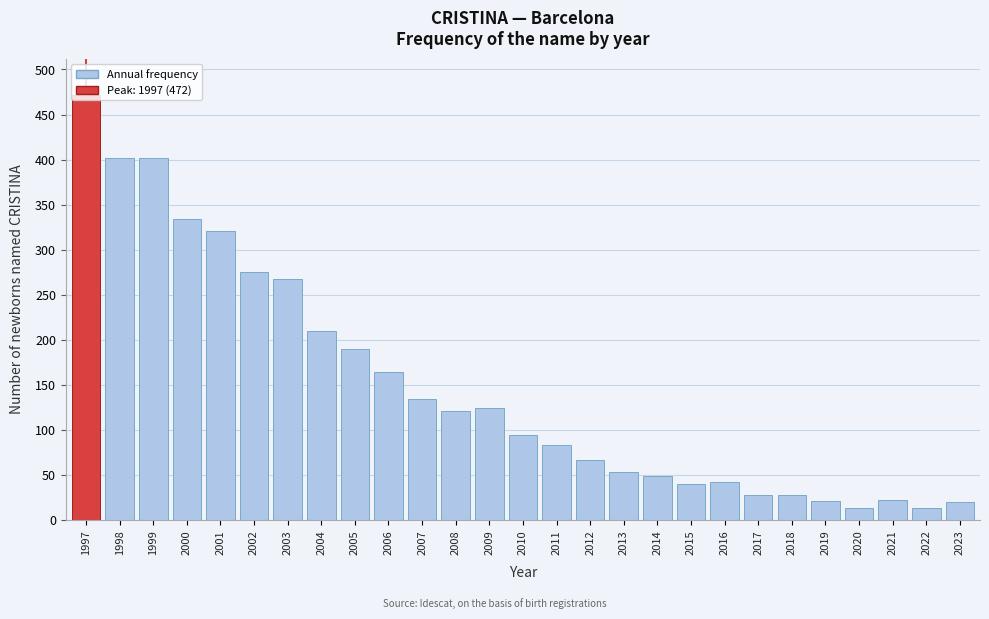

What is the change in value from 2004 to 2021?

-187